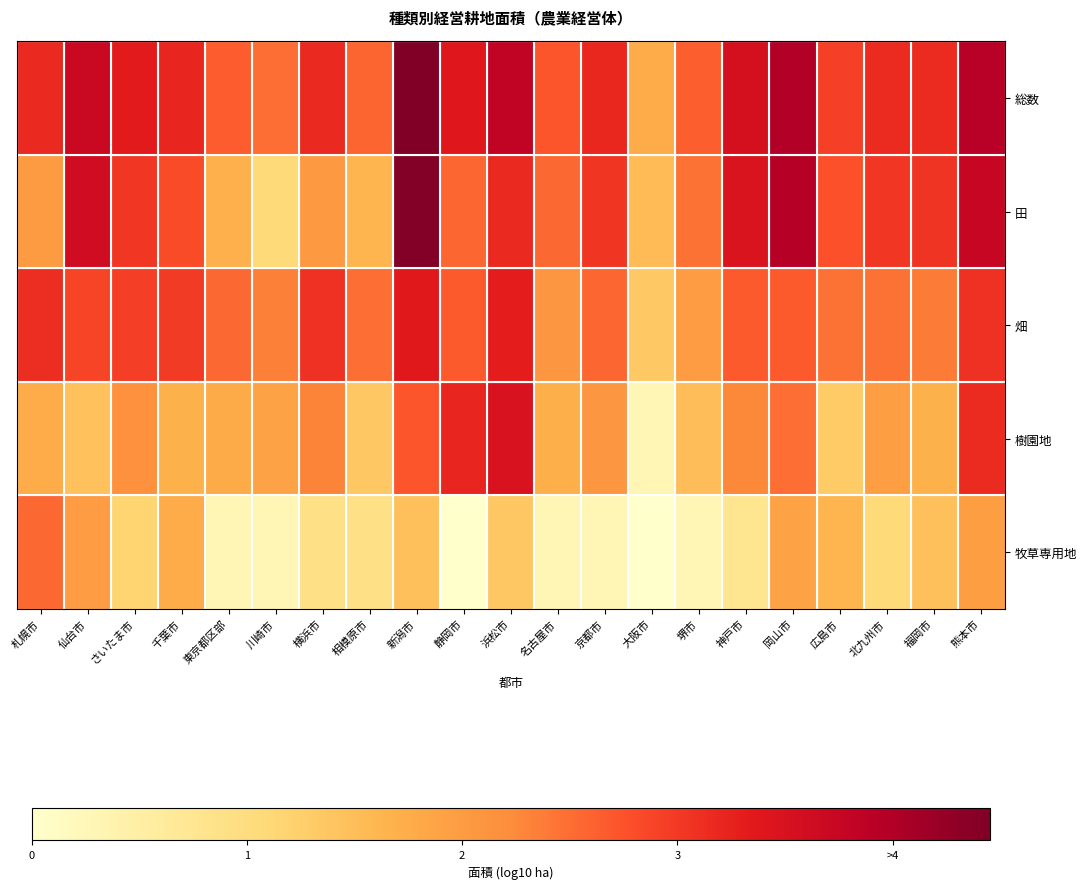

Which label corresponds to the smallest value in the chart?

静岡市